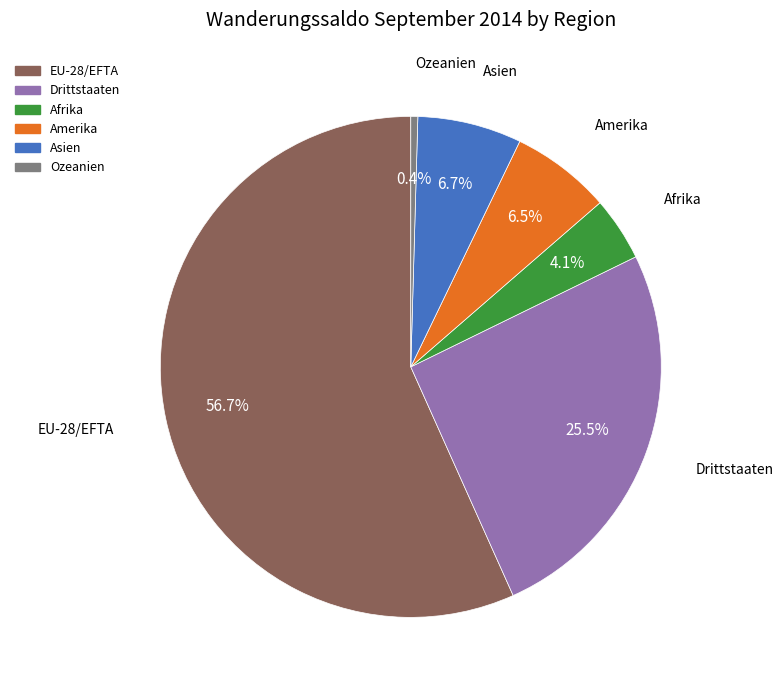

Is the sum of Asien and Ozeanien greater than half?

No